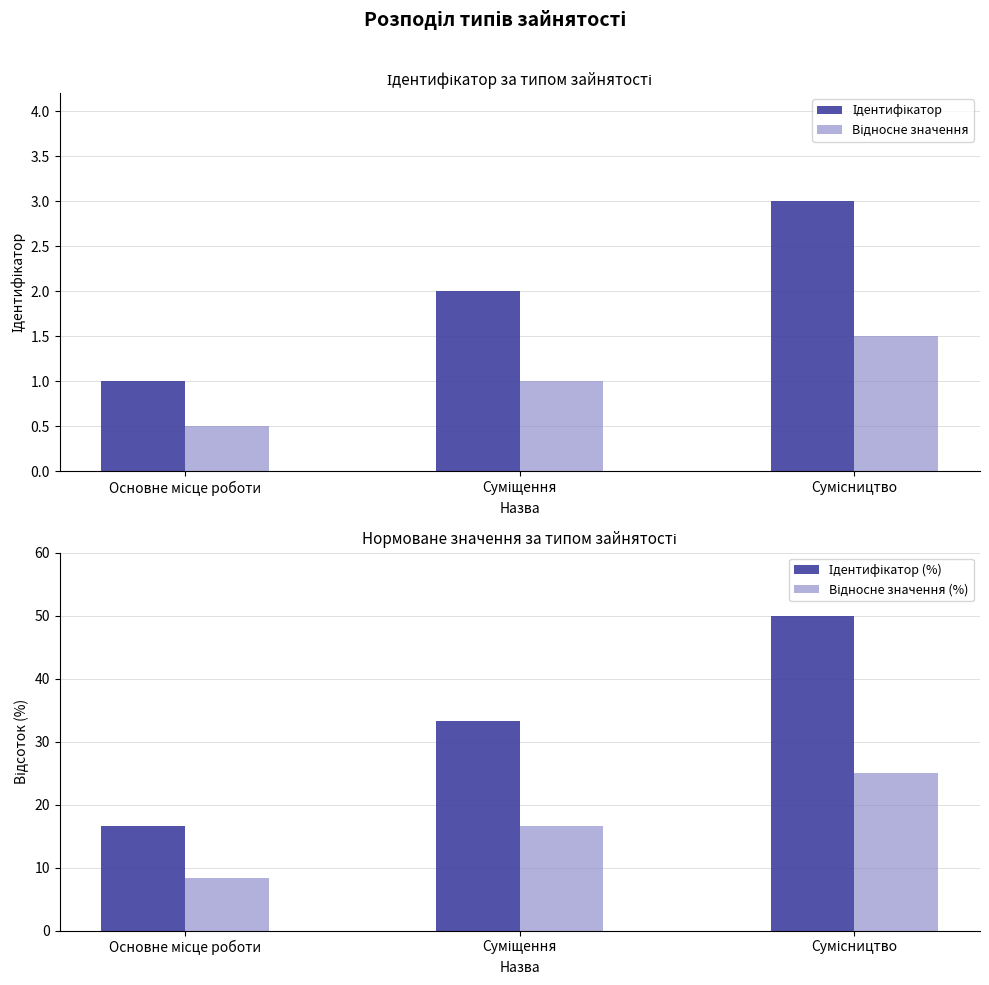

What is the sum of the Ідентифікатор (%) values at Сумісництво and Суміщення?

83.3